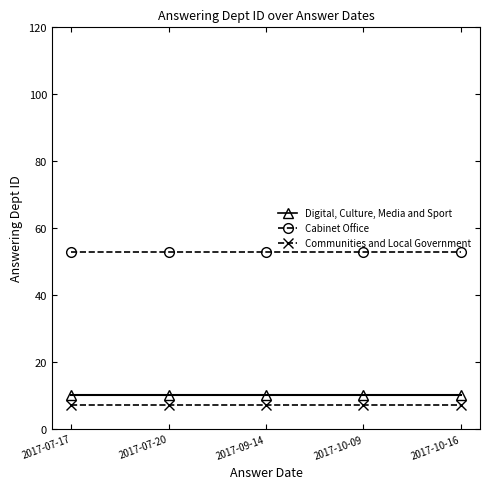

True or false: Communities and Local Government and Digital, Culture, Media and Sport cross at least once.

False